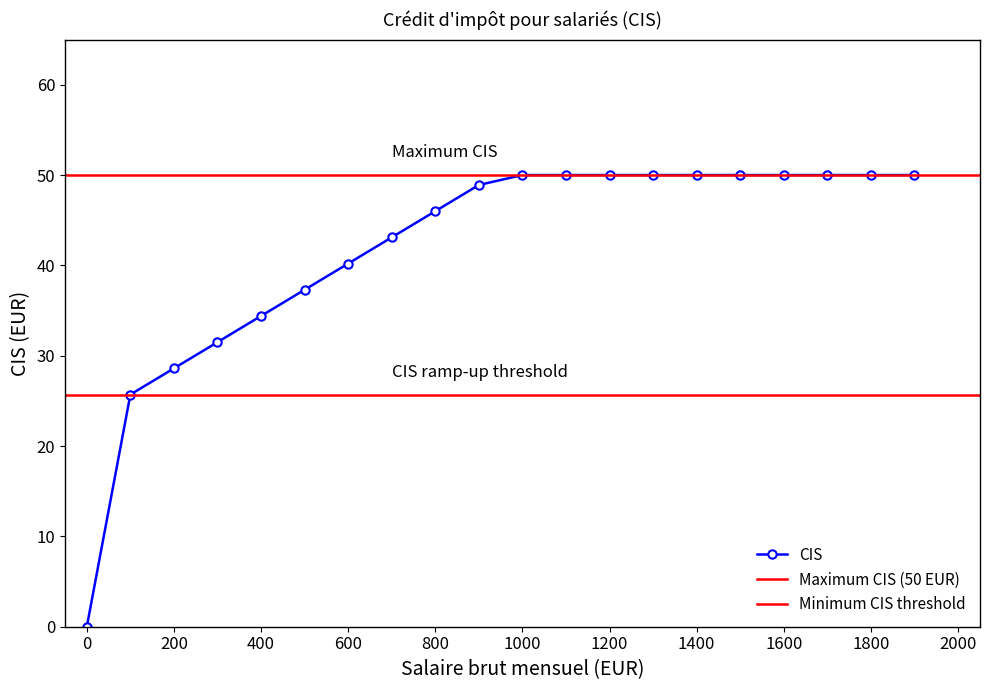

Reading left to right, extract all data points from this chart.

0=0.0	100=25.7	200=28.6	300=31.5	400=34.4	500=37.3	600=40.2	700=43.1	800=46.0	900=48.9	1000=50.0	1100=50.0	1200=50.0	1300=50.0	1400=50.0	1500=50.0	1600=50.0	1700=50.0	1800=50.0	1900=50.0